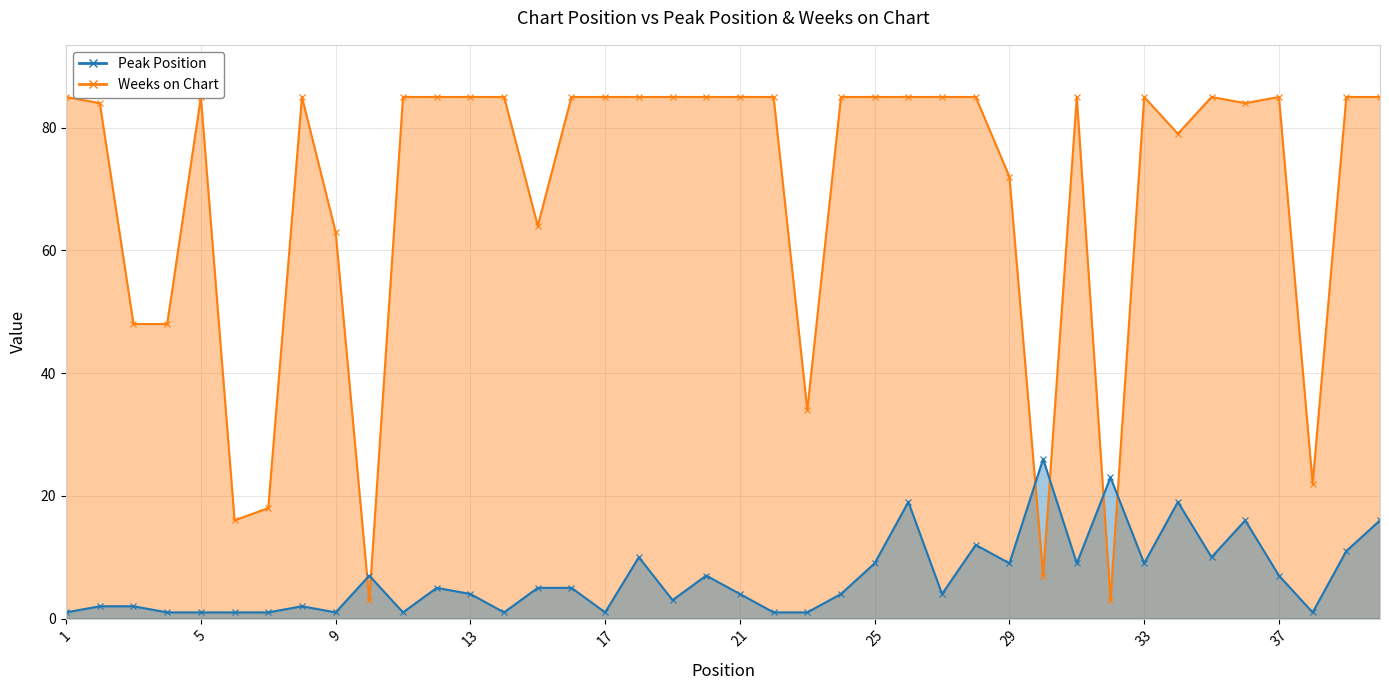

Which series has the widest spread of values?

Weeks on Chart